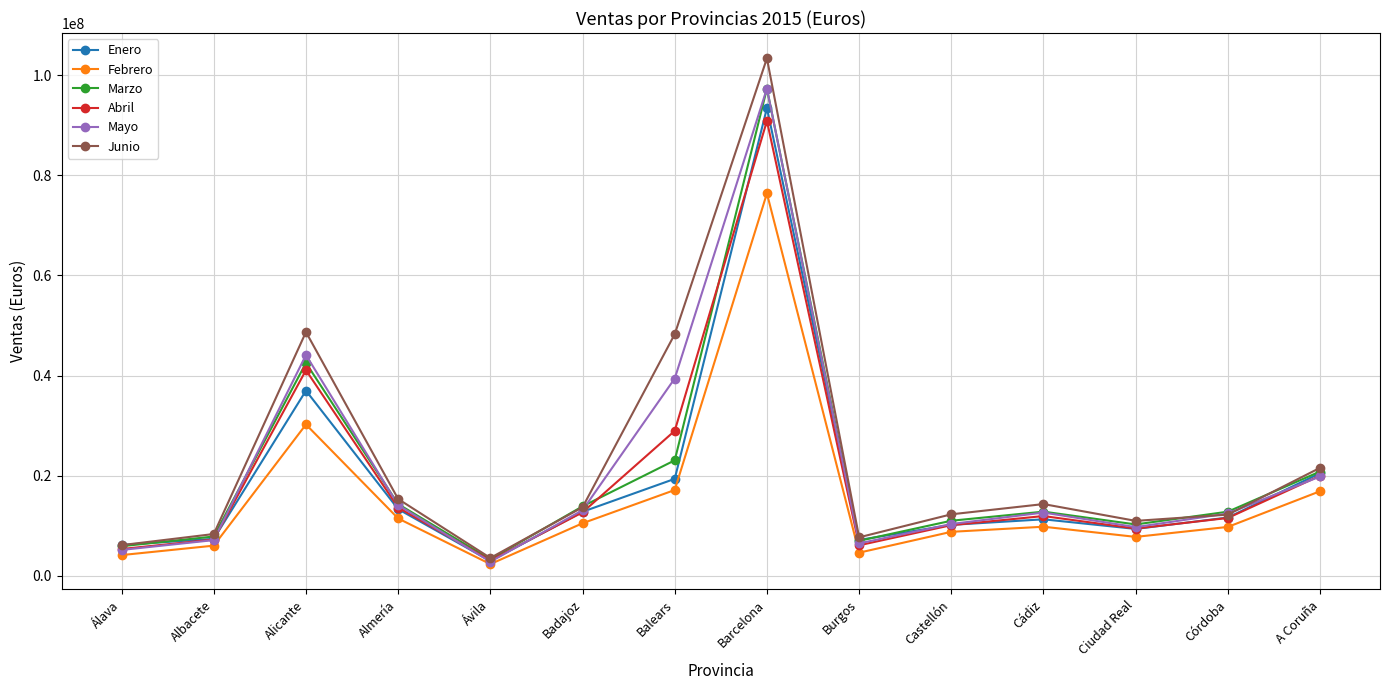

What position from the left is Álava?

1